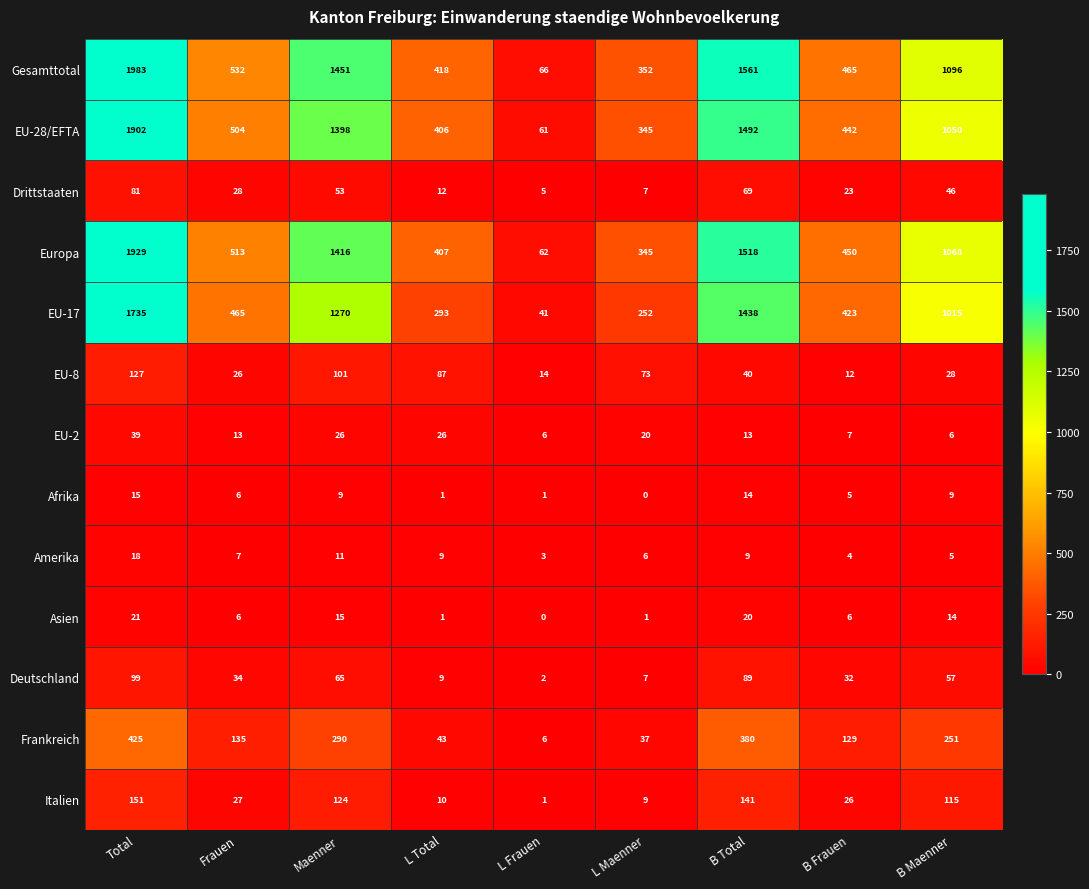

At how many categories does at least one series exceed 582?

4